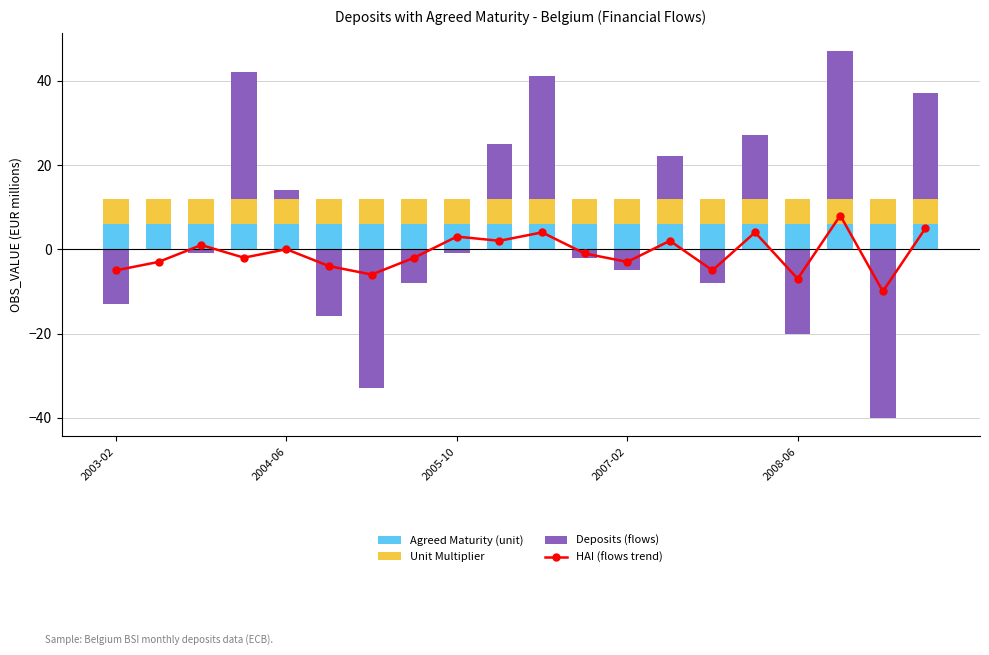

Which series changed the most between 2003-02 and 10?

Deposits (flows, positive)